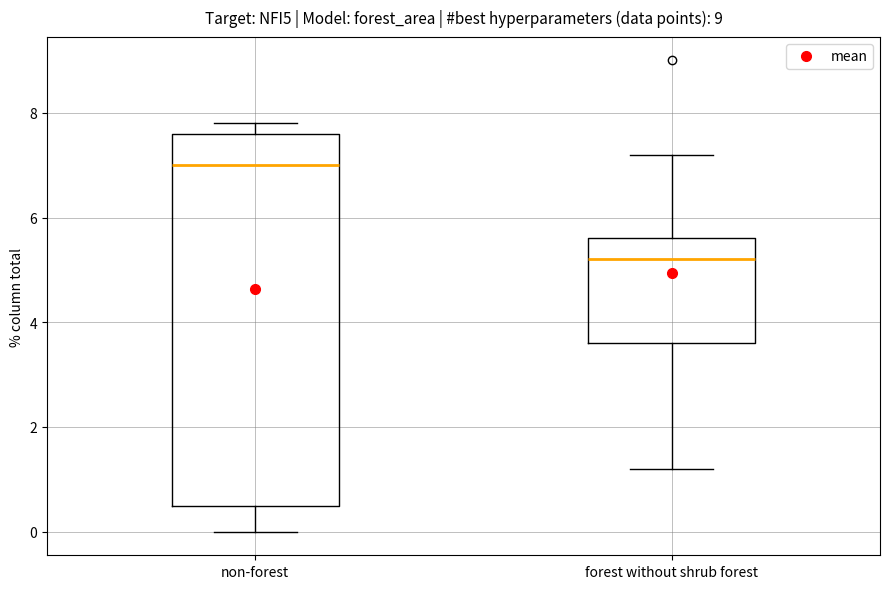

Where does the lower whisker of the box for non-forest end on the y-axis? The values are not printed on the chart, so give them approximately, as read against the axis.

0.0